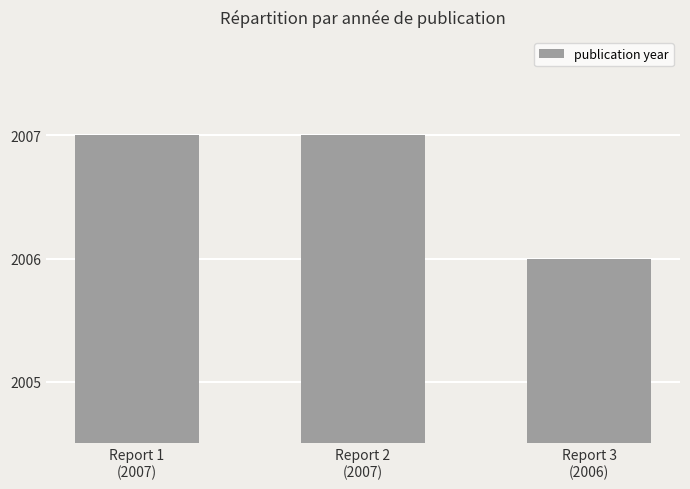

What is the sum of the values at Report 1
(2007) and Report 3
(2006)?

4013